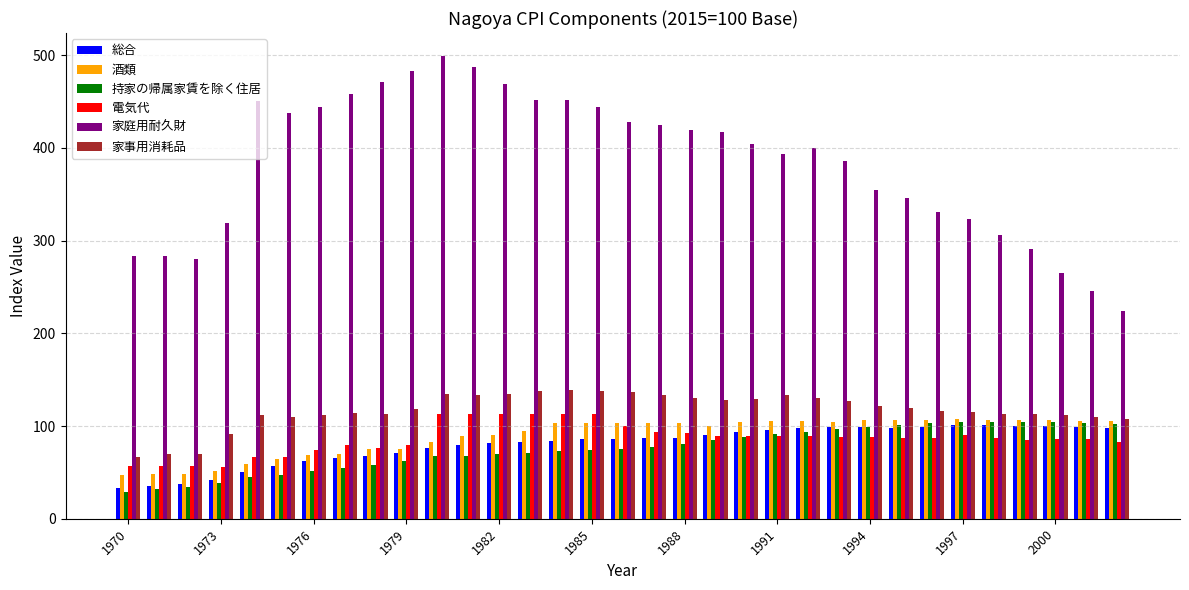

At how many categories does at least one series exceed 174?

33